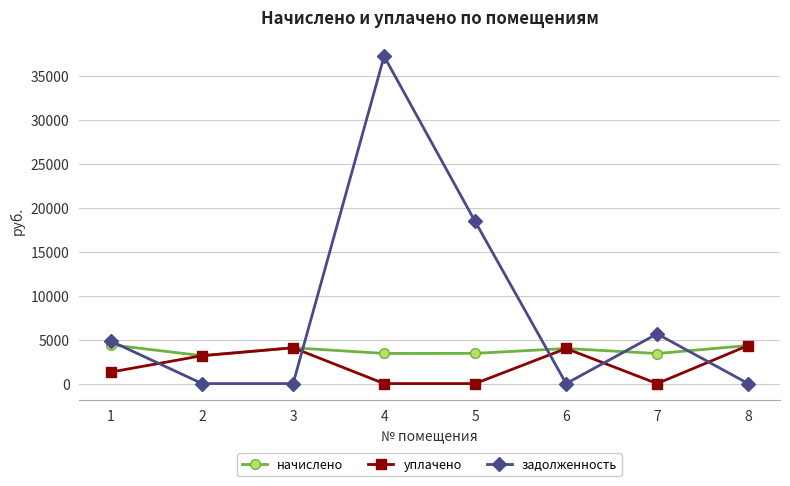

Where is the first local maximum for задолженность?

4